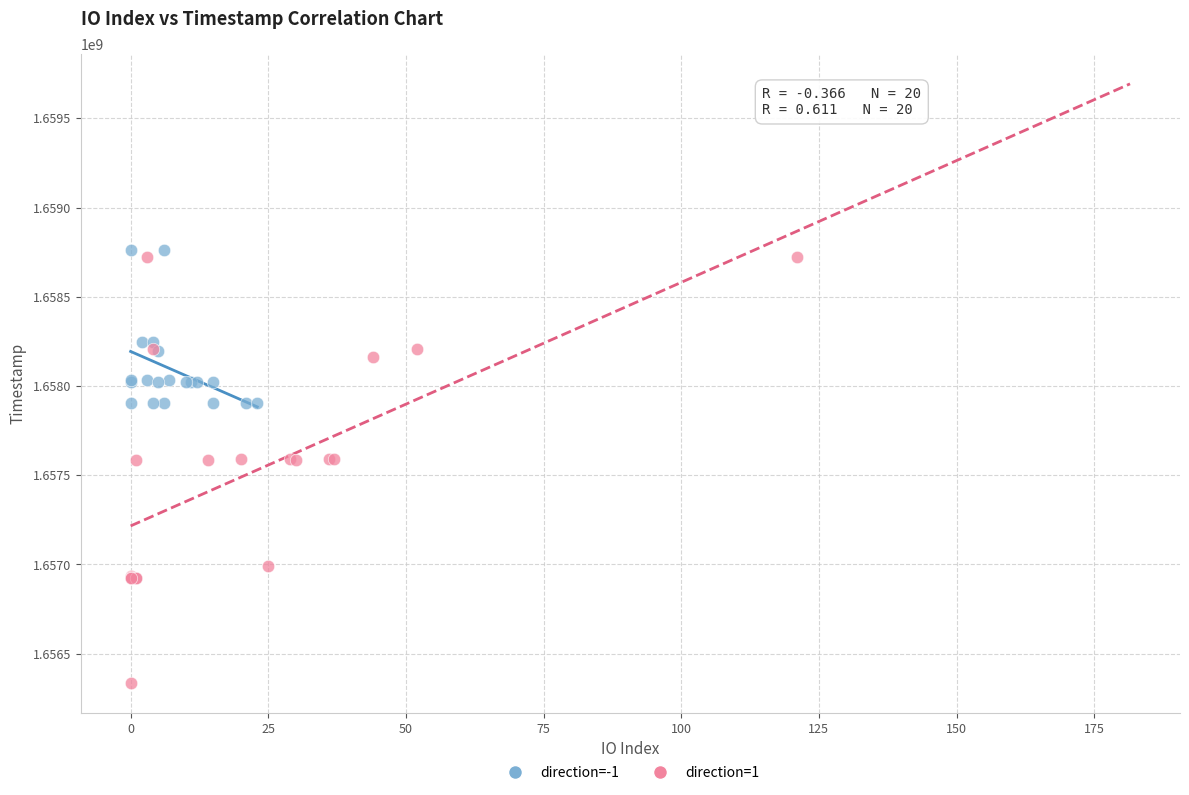

Which series reaches the minimum Y coordinate?

direction=1